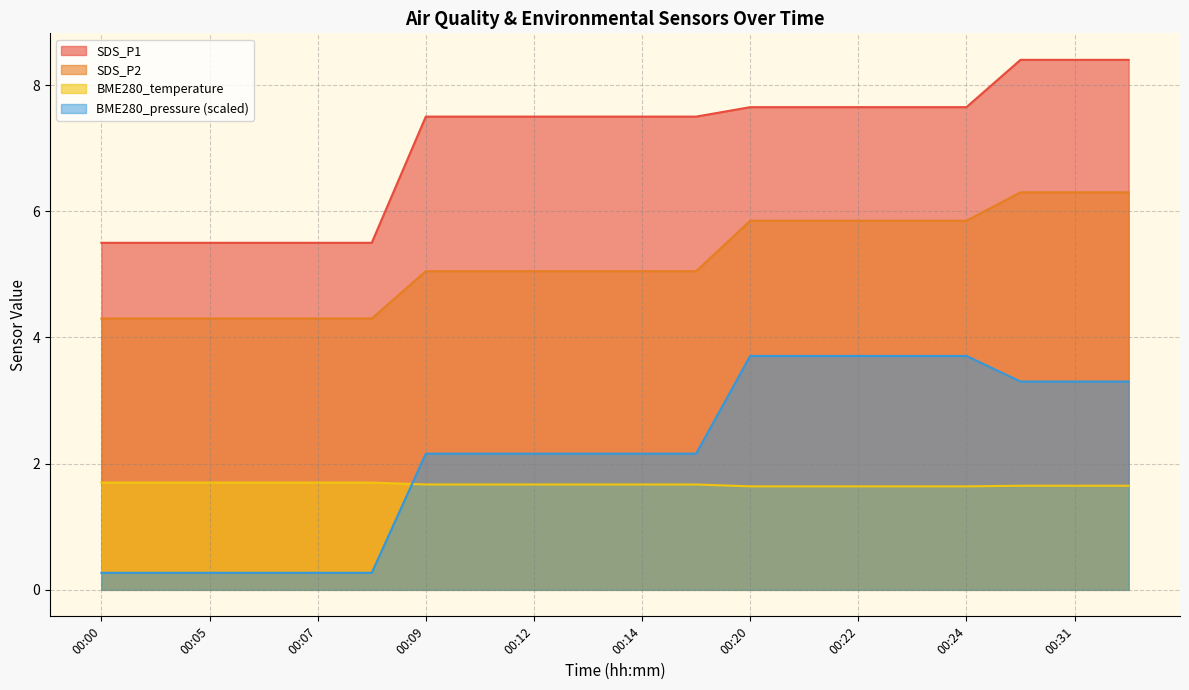

How many BME280_temperature values are between 1 and 2?

20